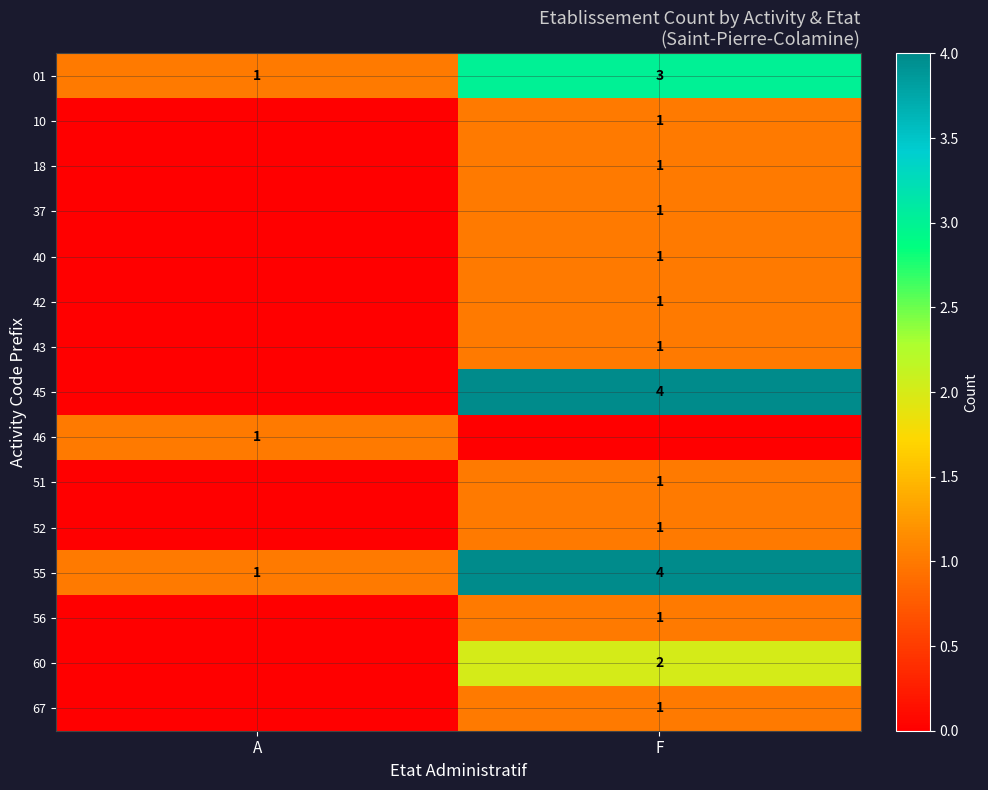

How many series are shown in this chart?

15